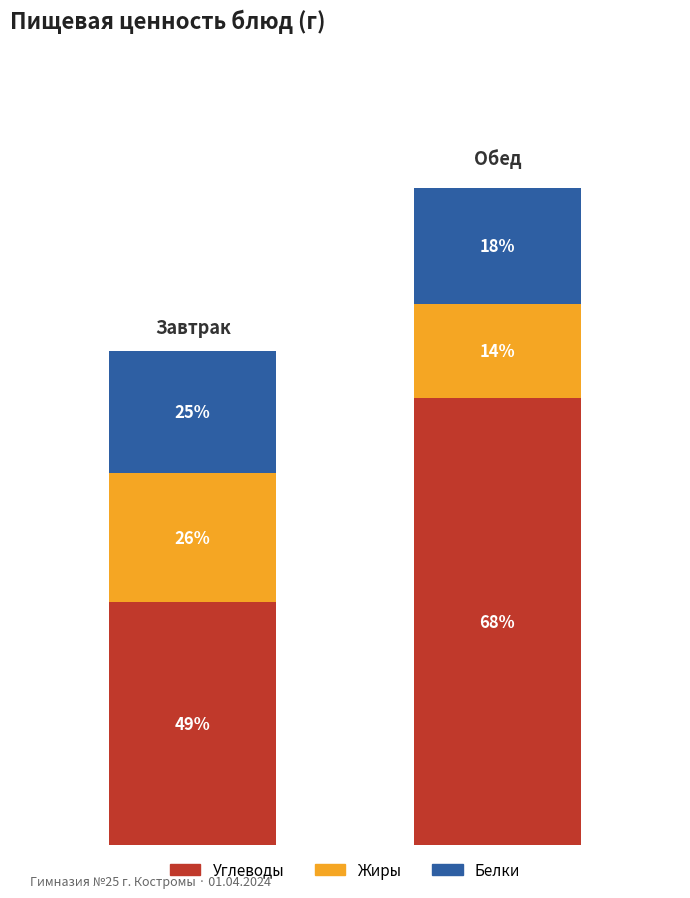

How many bars are there in total?

2